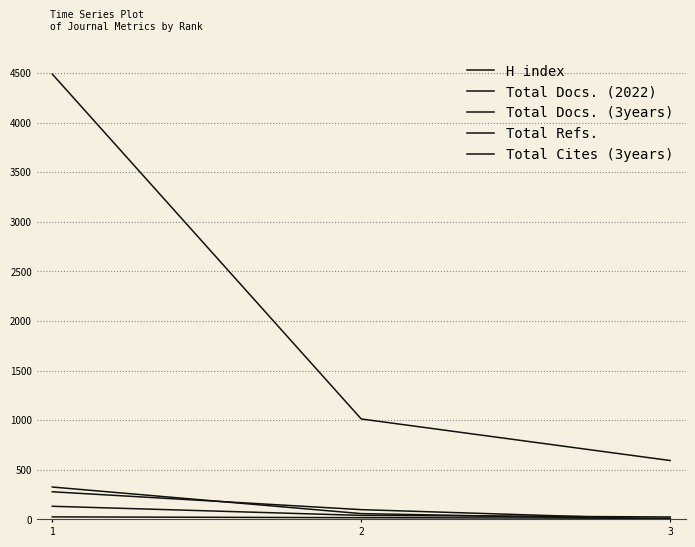

Which series changed the most between 1 and 2?

Total Refs.